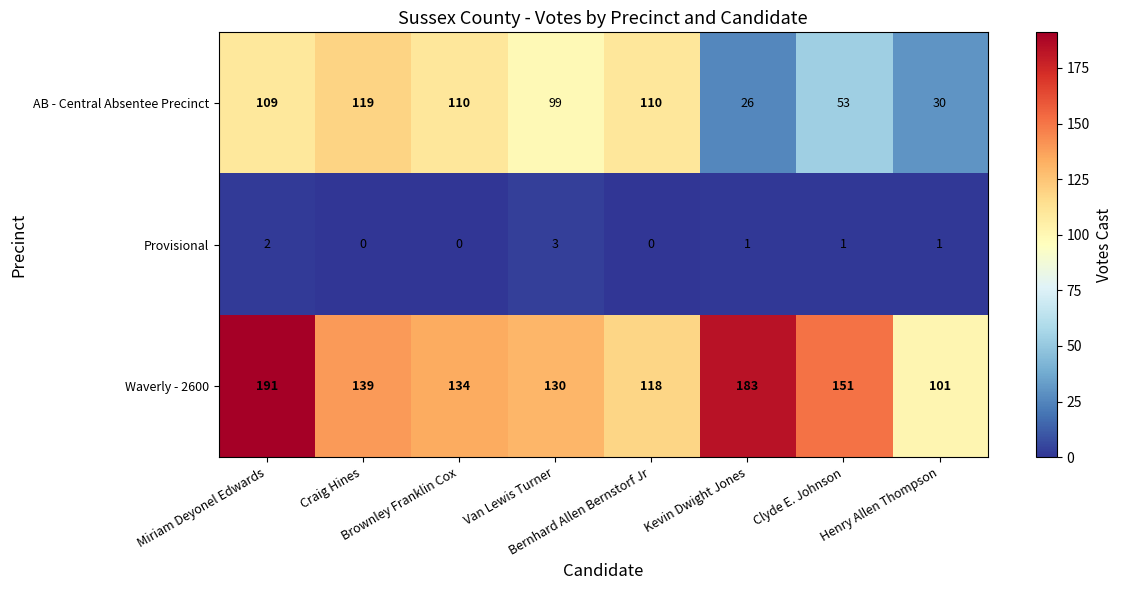

What is the average value of the Waverly - 2600 series?

143